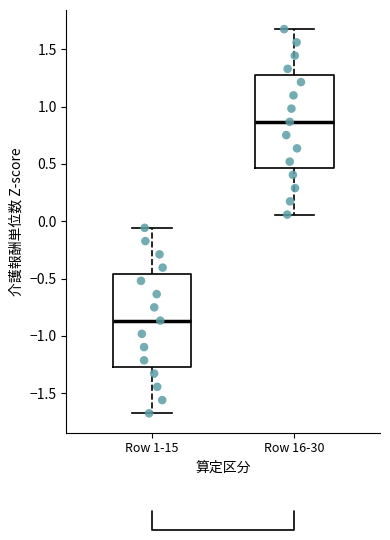

Where does the upper whisker of the box for Row 16-30 end on the y-axis? The values are not printed on the chart, so give them approximately, as read against the axis.

1.70